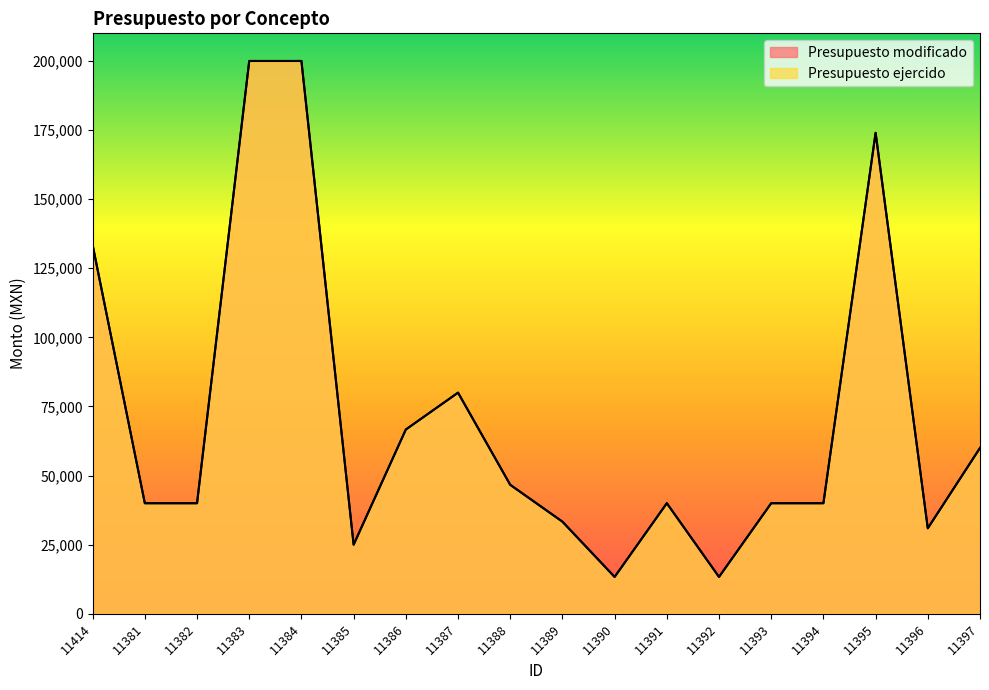

Which series changed the most between 11381 and 11386?

Presupuesto modificado